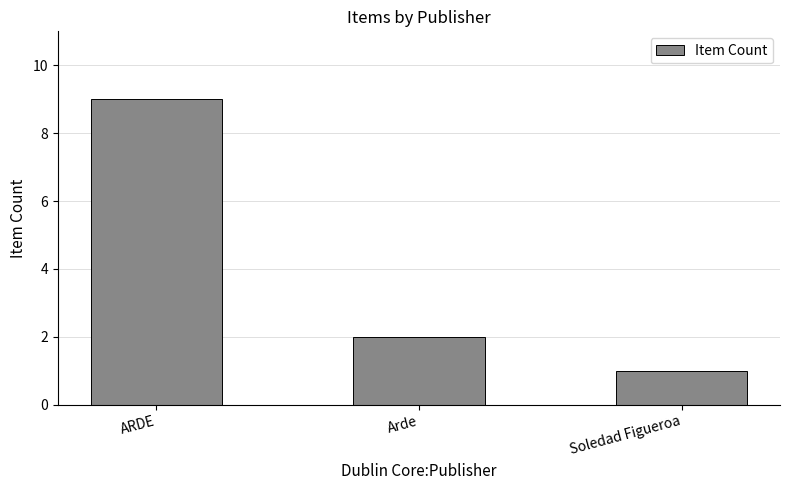

Which has a higher value, Soledad Figueroa or Arde?

Arde